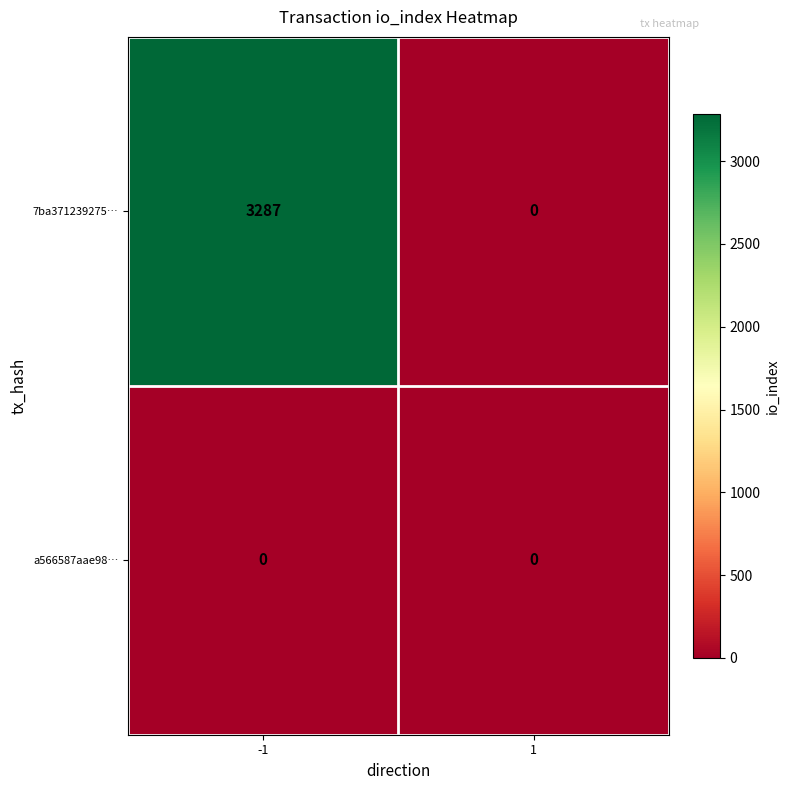

Reading right to left, extract all data points from this chart.

7ba371239275…: 0	3287
a566587aae98…: 0	0